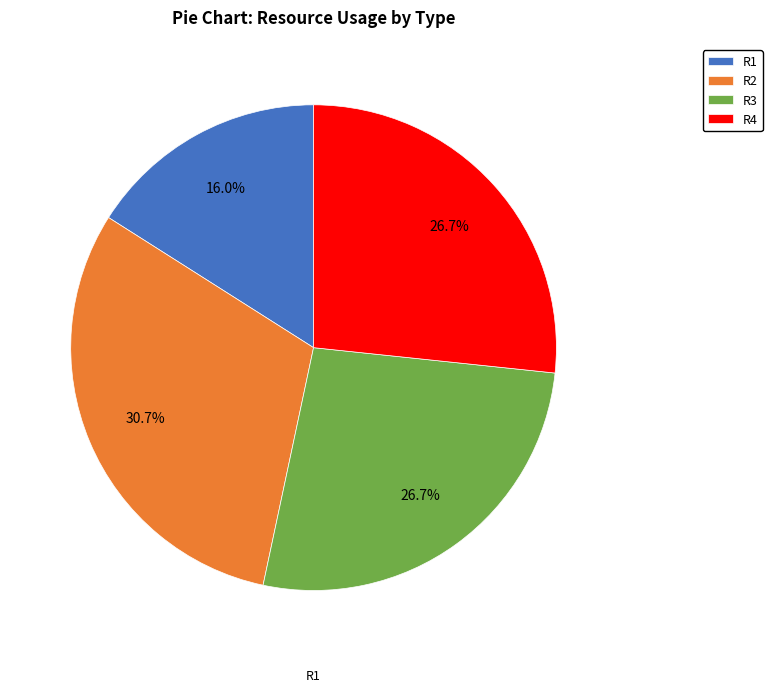

Approximately how many times larger is the value at R1 compared to R3?

0.6